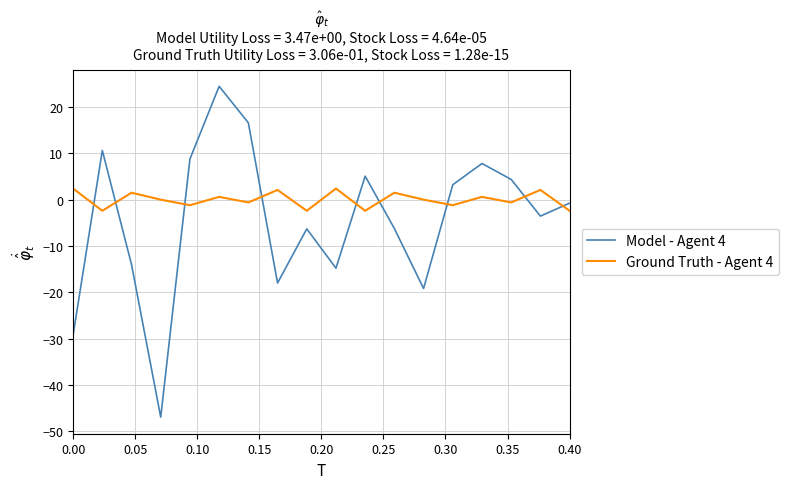

Rank the series by their maximum value, from highest to lowest.

Model - Agent 4, Ground Truth - Agent 4